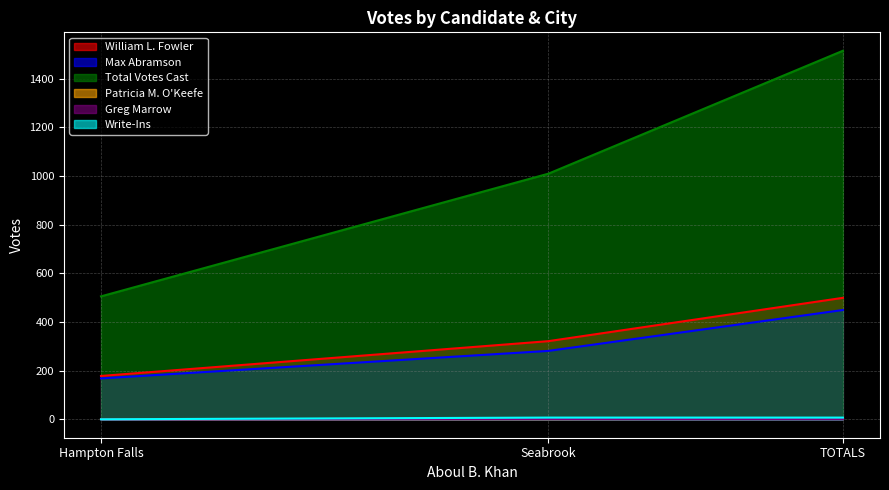

Which label corresponds to the largest value in the chart?

TOTALS